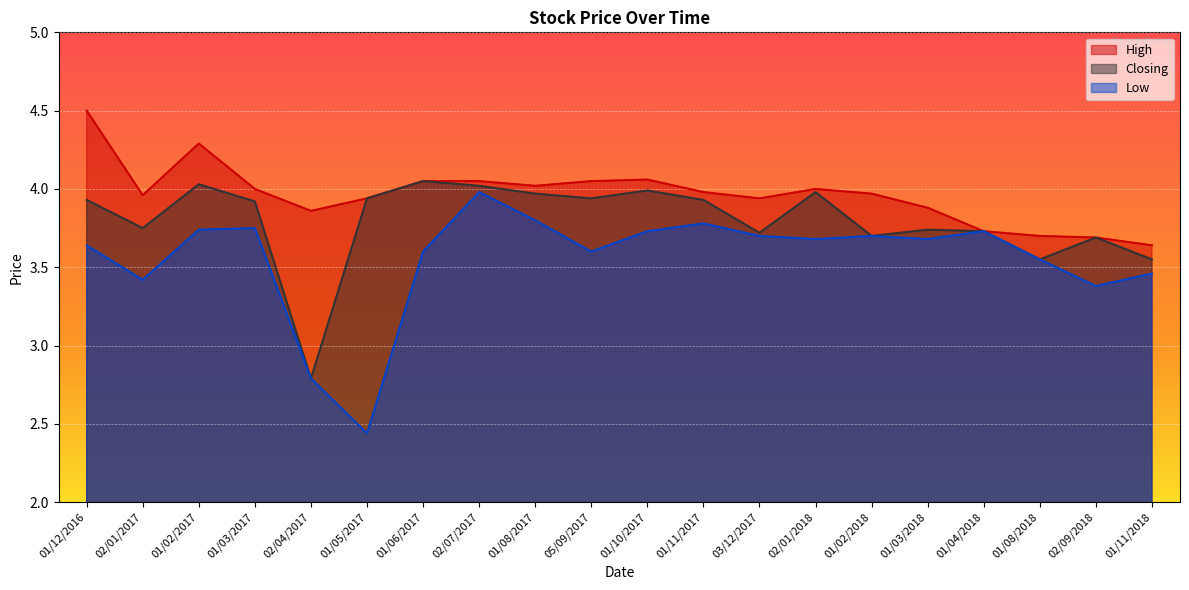

At how many categories does at least one series exceed 4?

7